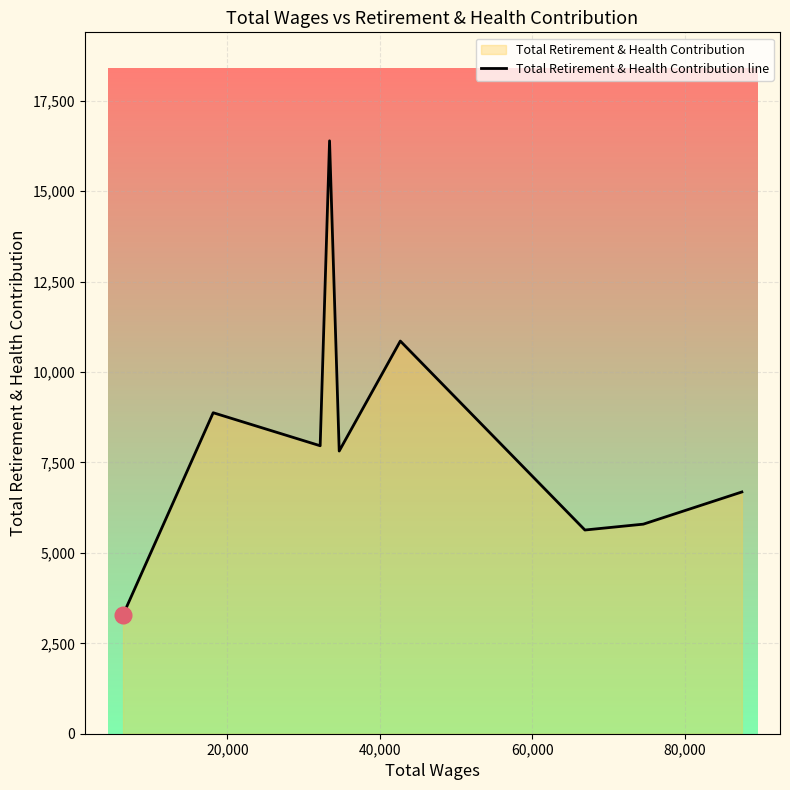

What is the greatest value displayed?

16395